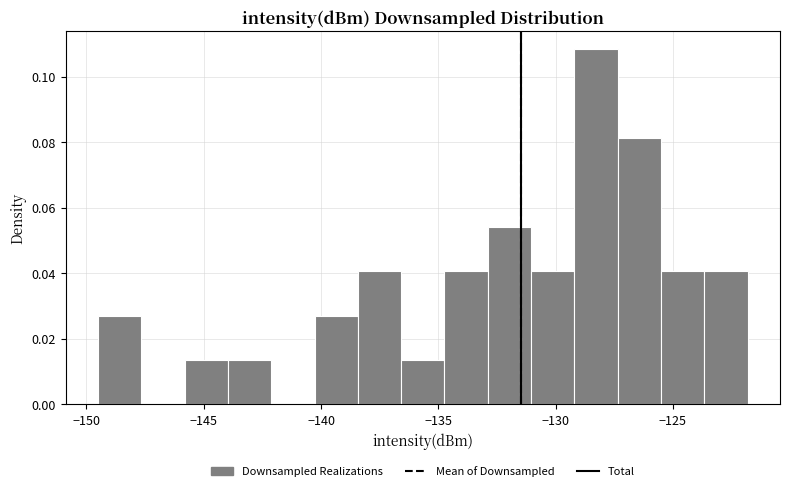

Around what value on the x-axis is the tallest bar? Give the approximate position of its centre, as read against the axis.

-128.5